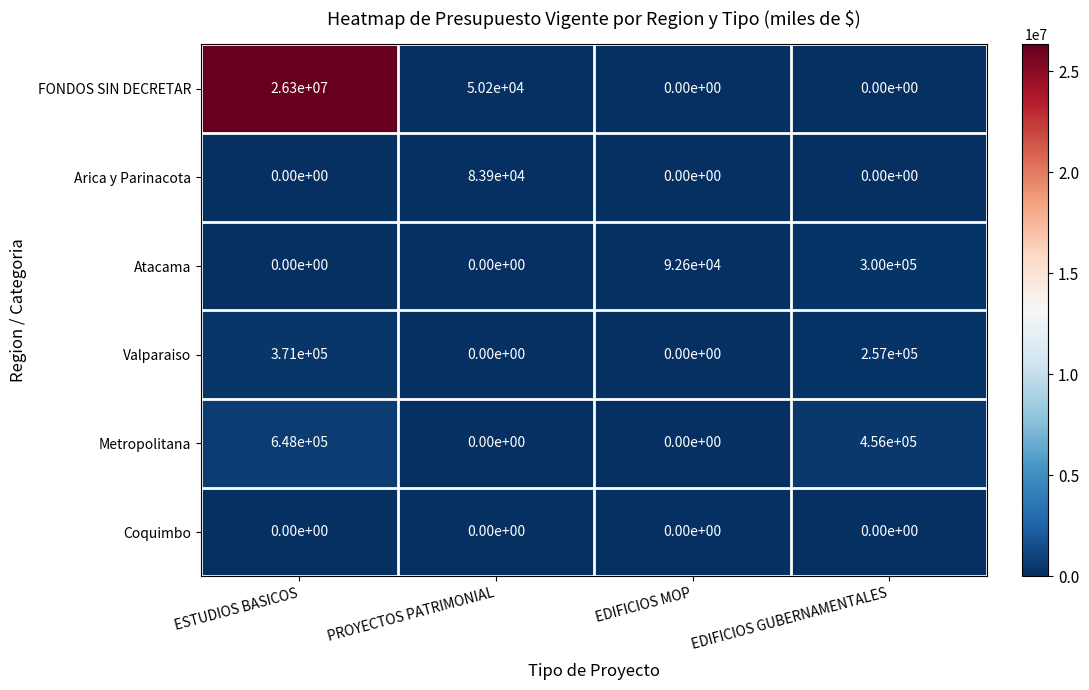

Which label corresponds to the largest value in the chart?

ESTUDIOS BASICOS